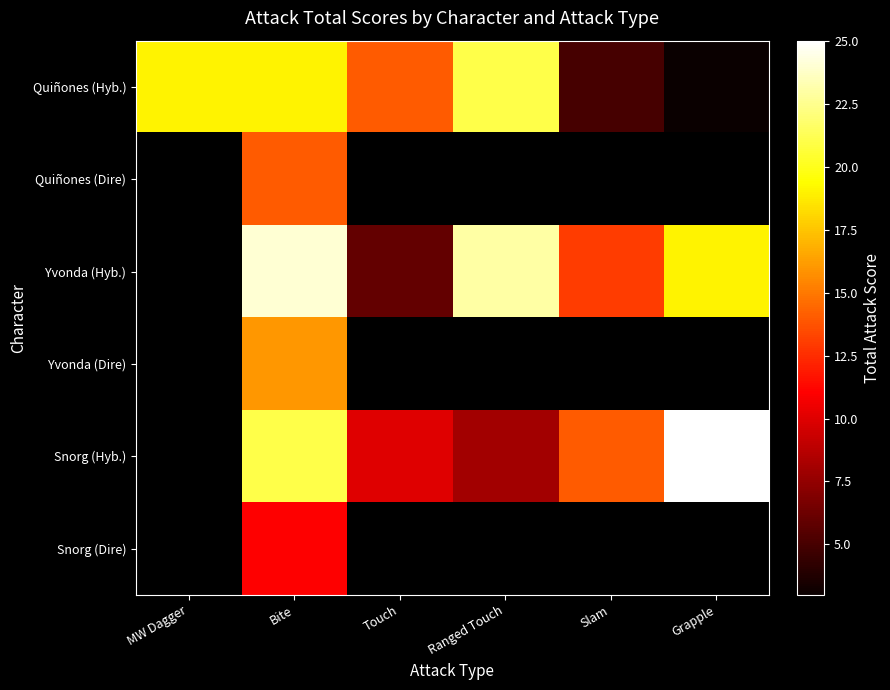

What is the difference between the maximum and minimum values in the Quiñones (Hyb.) series?

18.0